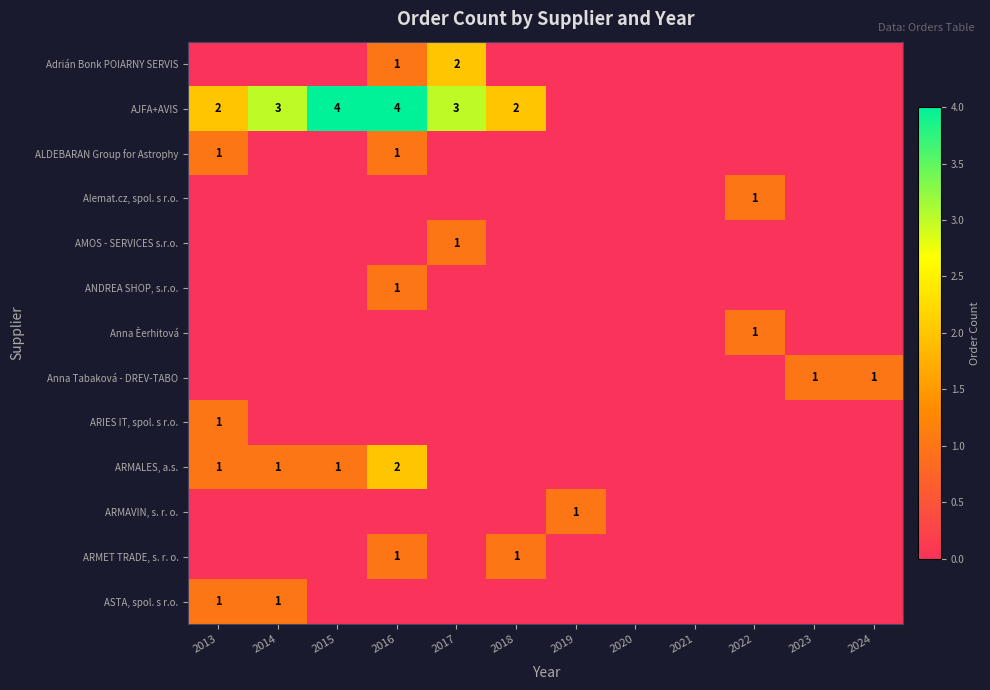

Which series has the largest total across all categories?

AJFA+AVIS